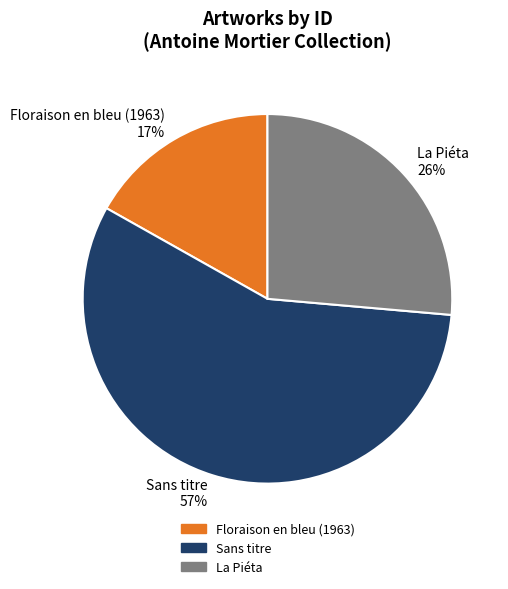

How many slices are in this pie chart?

3